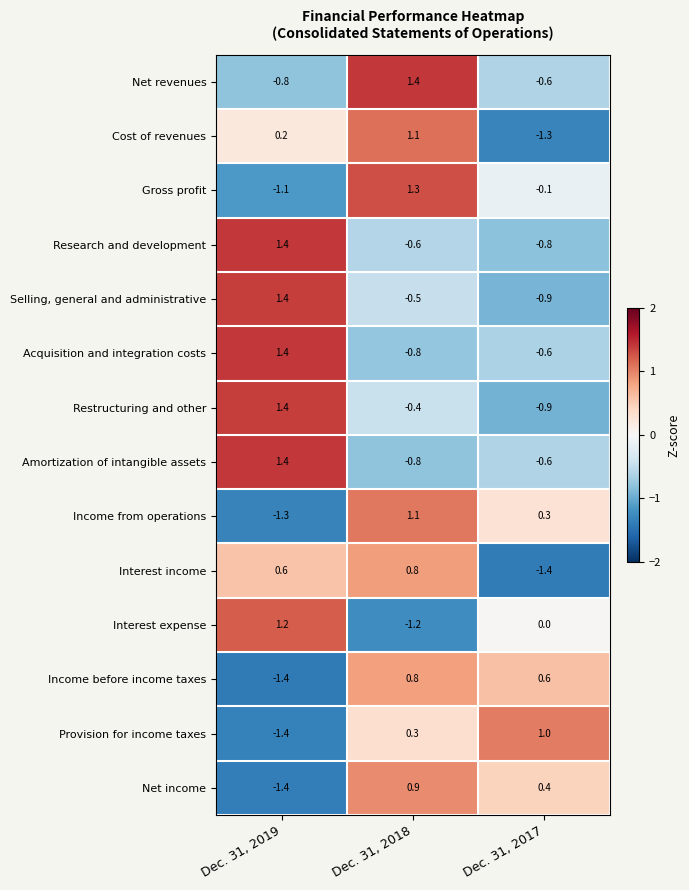

What is the greatest value displayed?

1.4